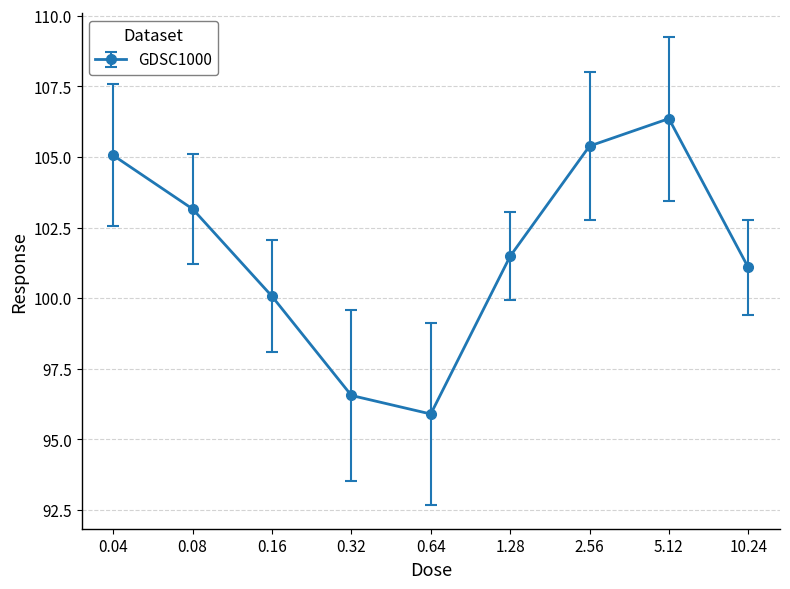

What is the value of the 5th point from the left?

95.9